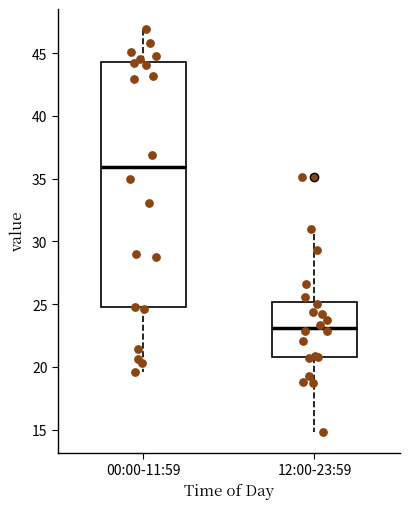

Reading left to right, read every box against the y-axis: the position of its median line, the range the box covers, and the ends of its whiskers. The values are not printed on the chart, so give them approximately, as read against the axis.

00:00-11:59: median 36.0, box 25.0 to 44.5, whiskers 19.5 to 47.0
12:00-23:59: median 23.0, box 21.0 to 25.0, whiskers 15.0 to 31.0